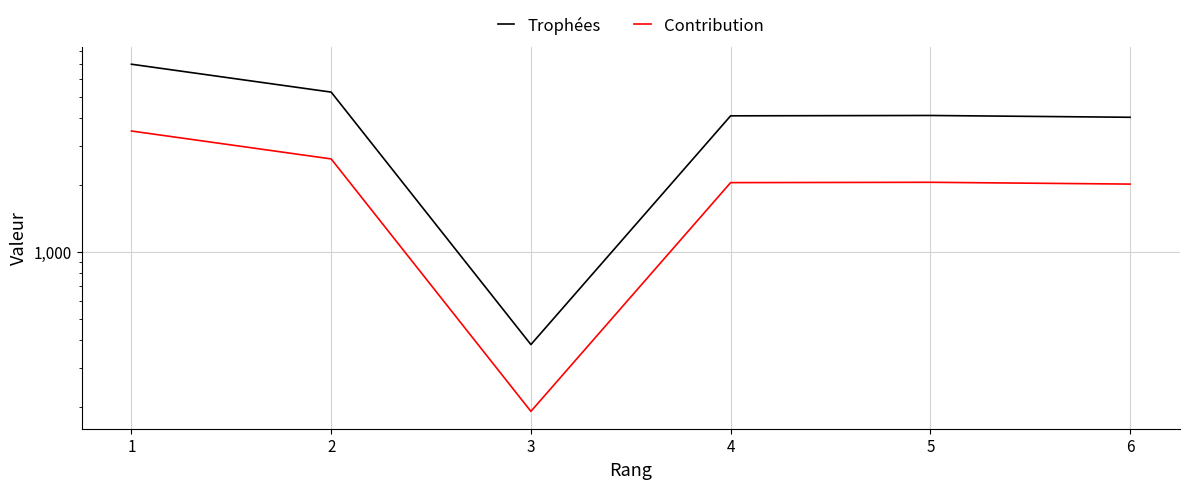

True or false: Contribution and Trophées cross at least once.

False